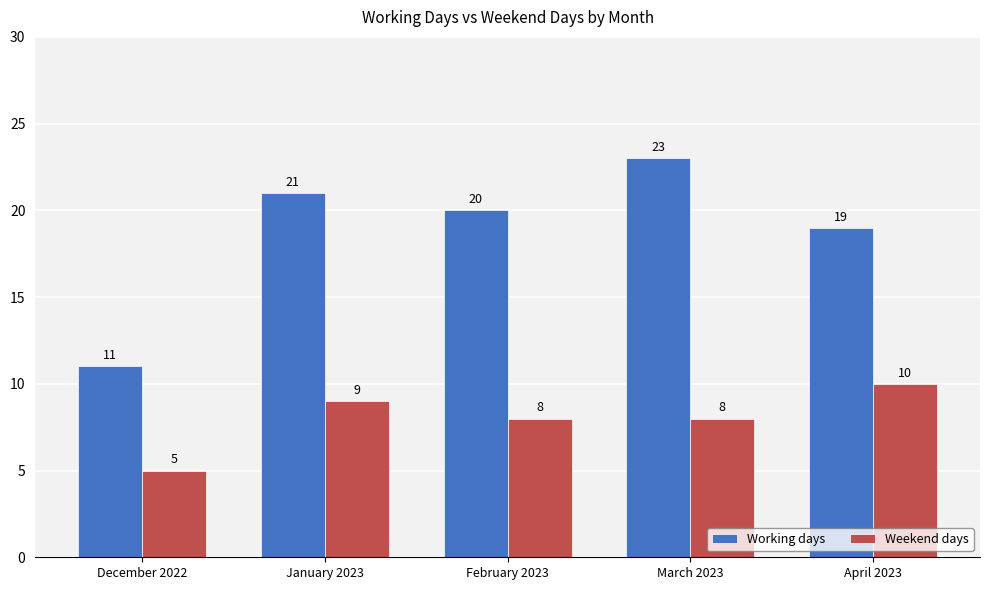

List the series in order of their peak value, lowest first.

Weekend days, Working days